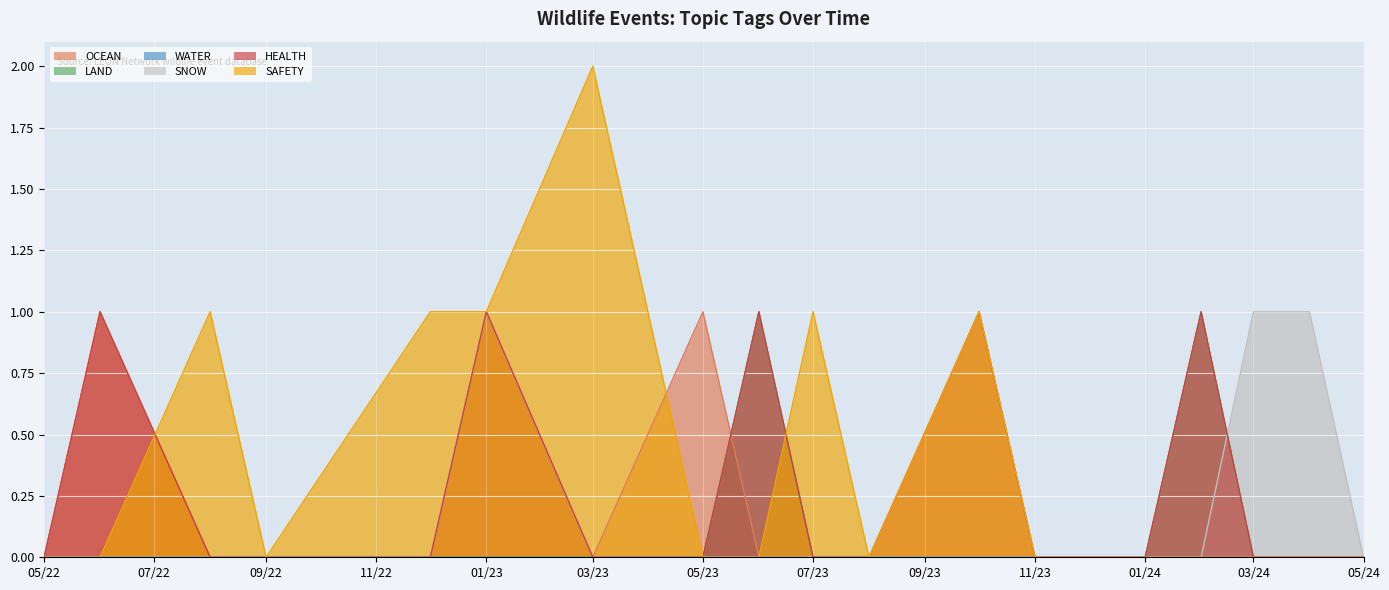

The HEALTH series shows 0 at 03/23. True or false?

True